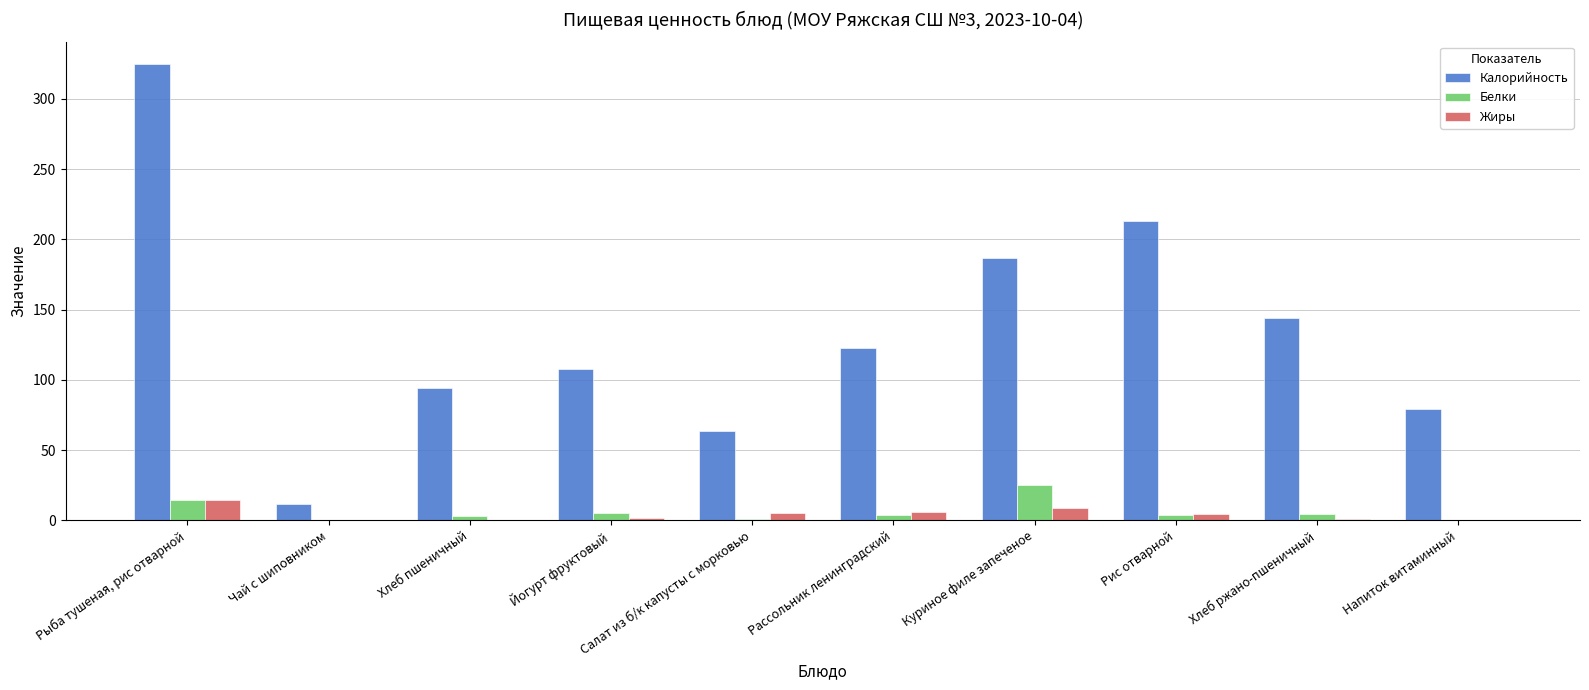

What is the difference between the Калорийность values at Йогурт фруктовый and Салат из б/к капусты с морковью?

44.6